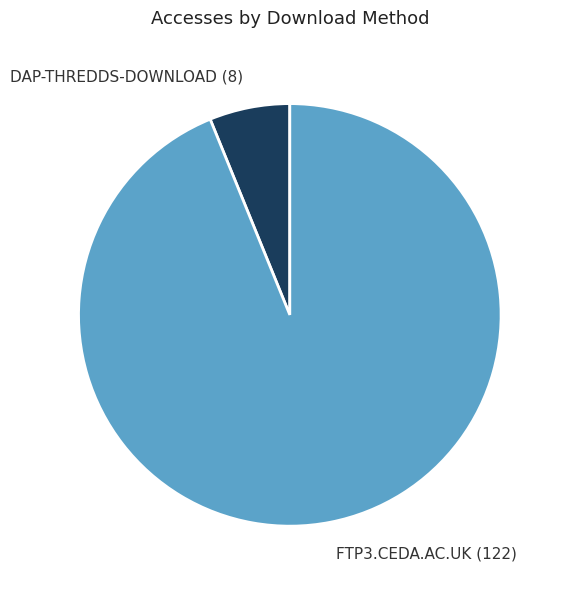

Does any single category account for the majority?

Yes